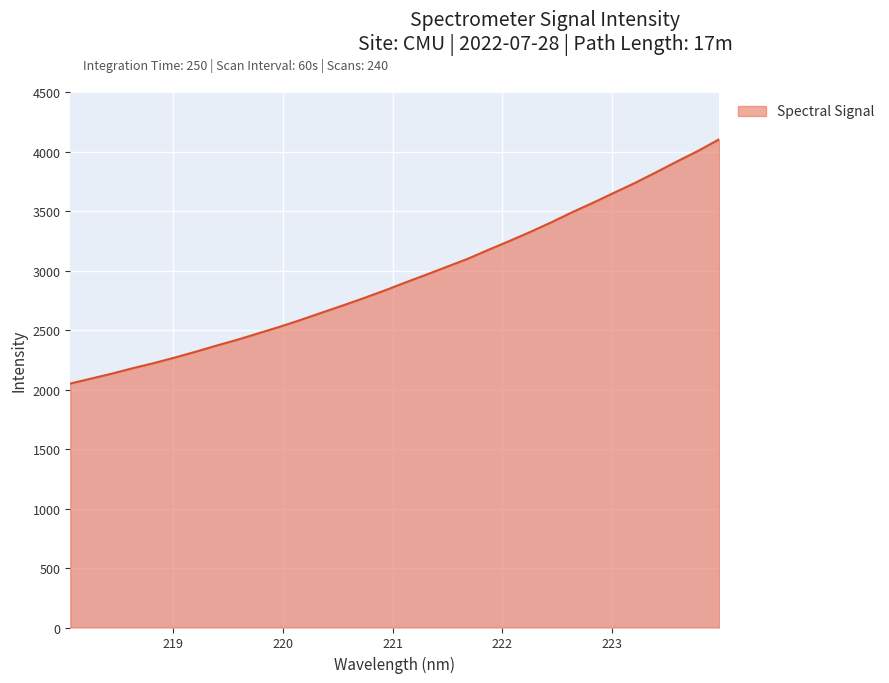

How many values are below 2899?

16